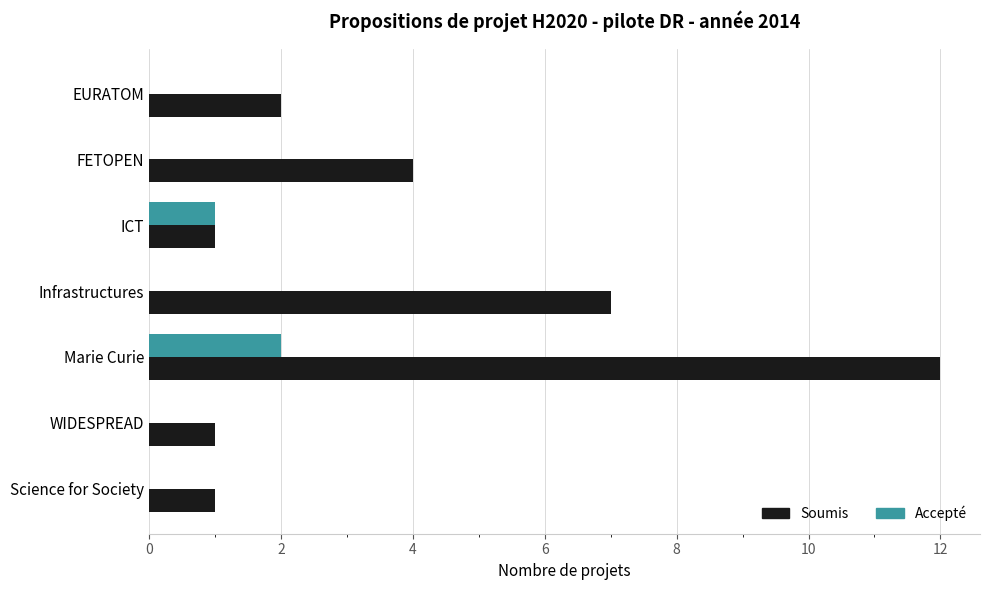

Count the number of categories in the chart.

7